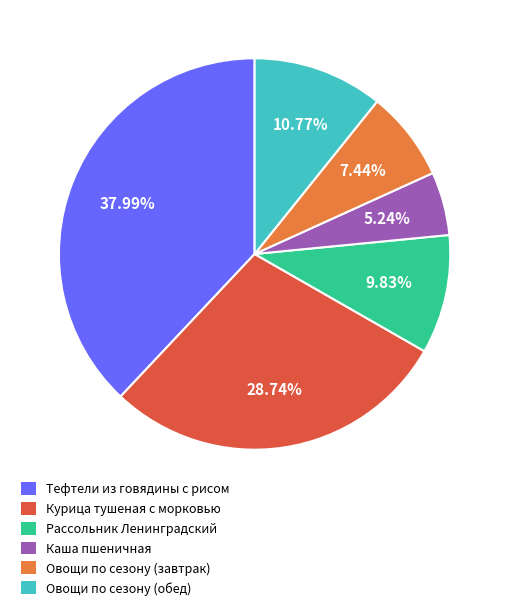

To the nearest percent, what percentage of the pie is Овощи по сезону (обед)?

11%